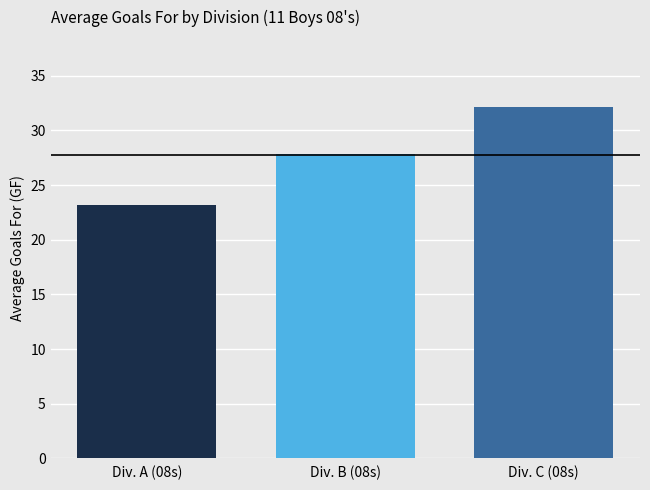

List the labels in order of value, largest first.

Div. C (08s), Div. B (08s), Div. A (08s)